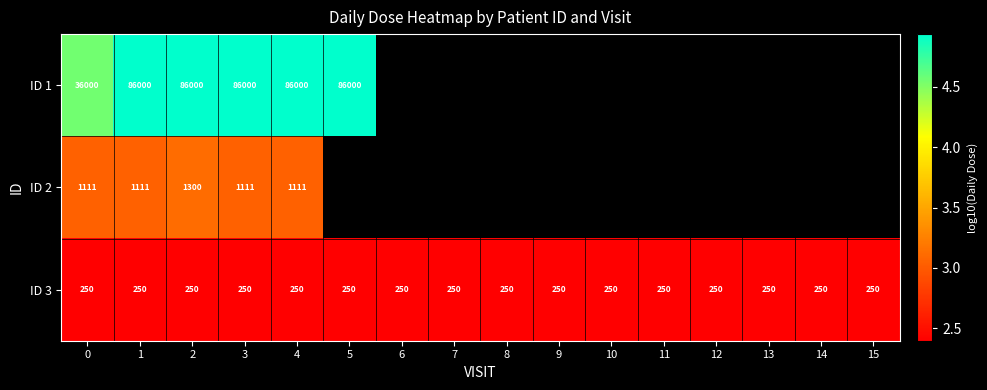

Is it true that ID 3 equals 3.9 at 13?

False